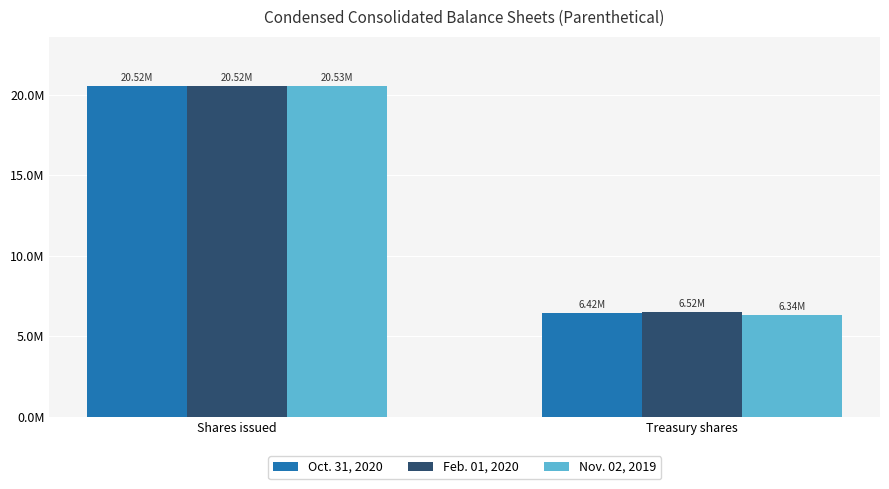

What is the total value across all series at Treasury shares?

19276490